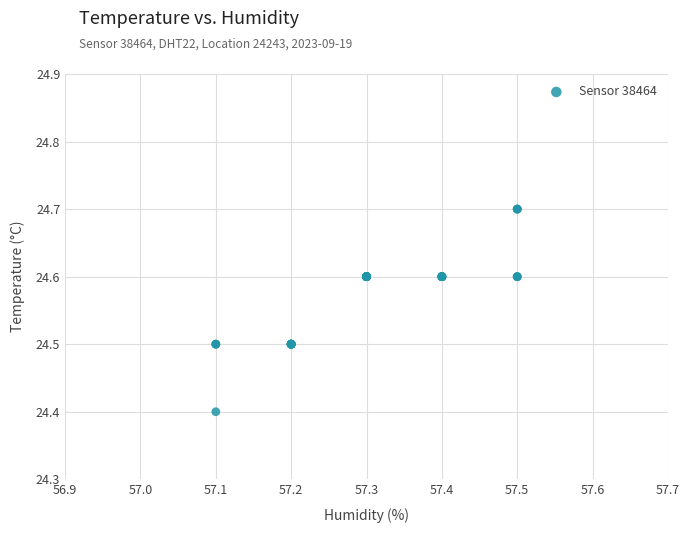

What Y value in the scatter plot is closest to 24?

24.4